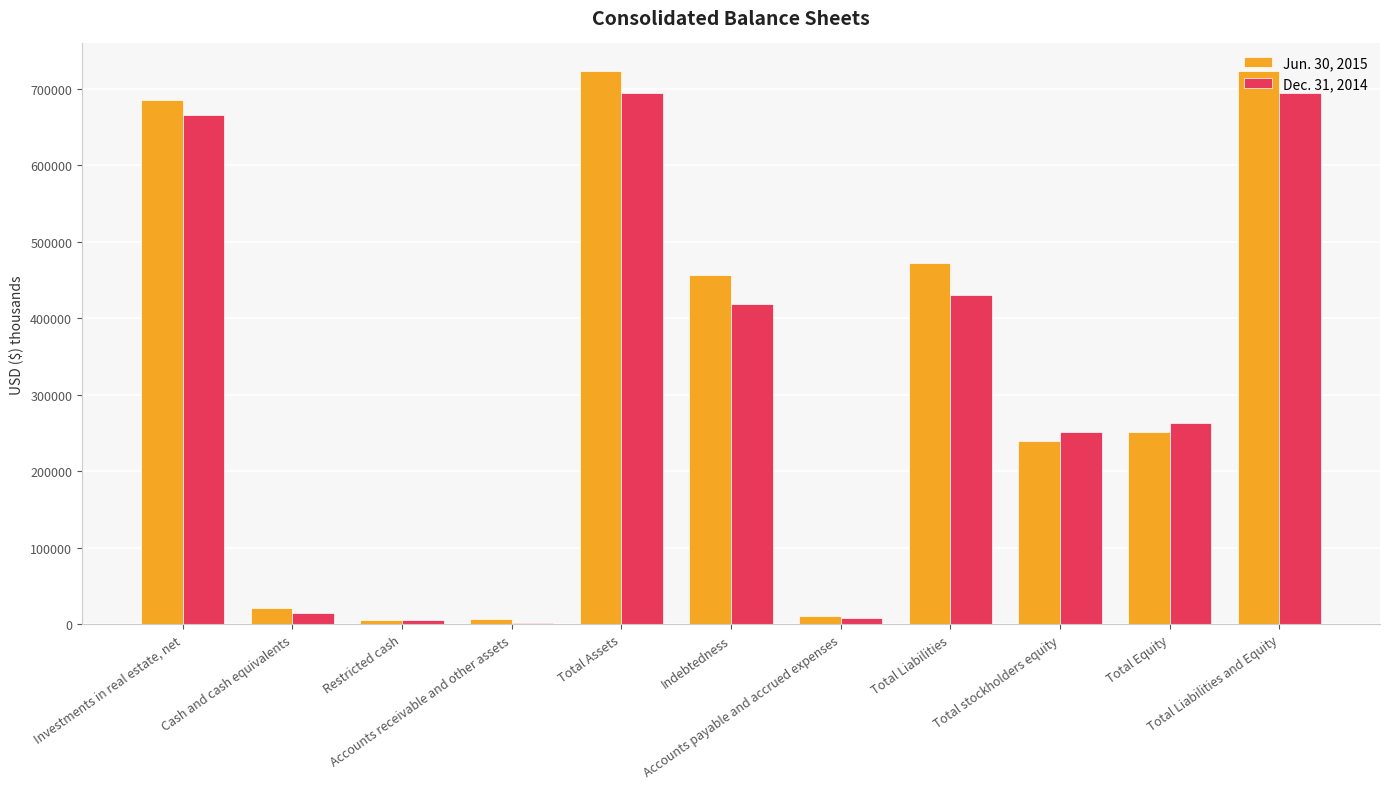

What is the maximum value shown in the chart?

723159